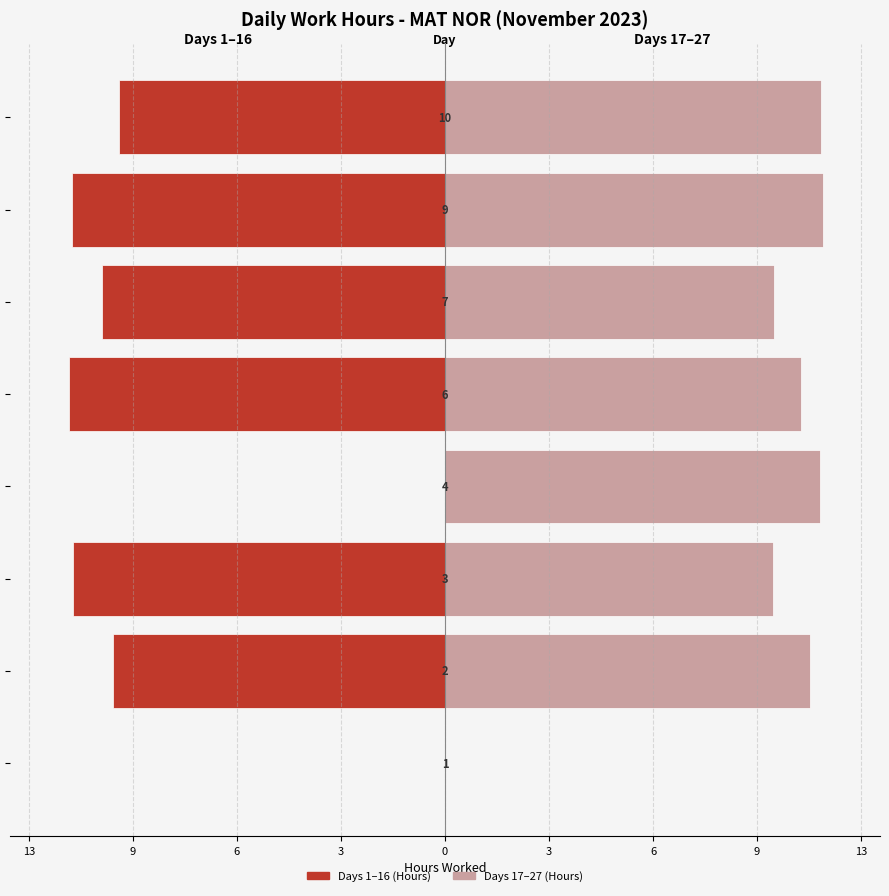

Which has a higher value, 3 or 9?

3